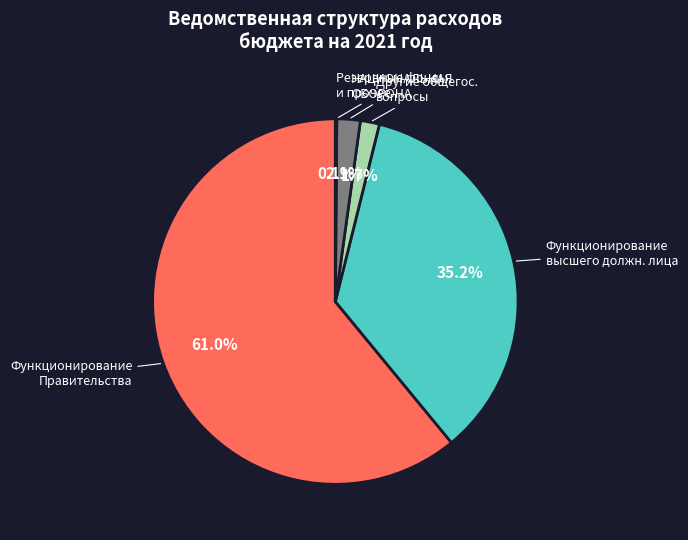

Does any single category account for the majority?

Yes